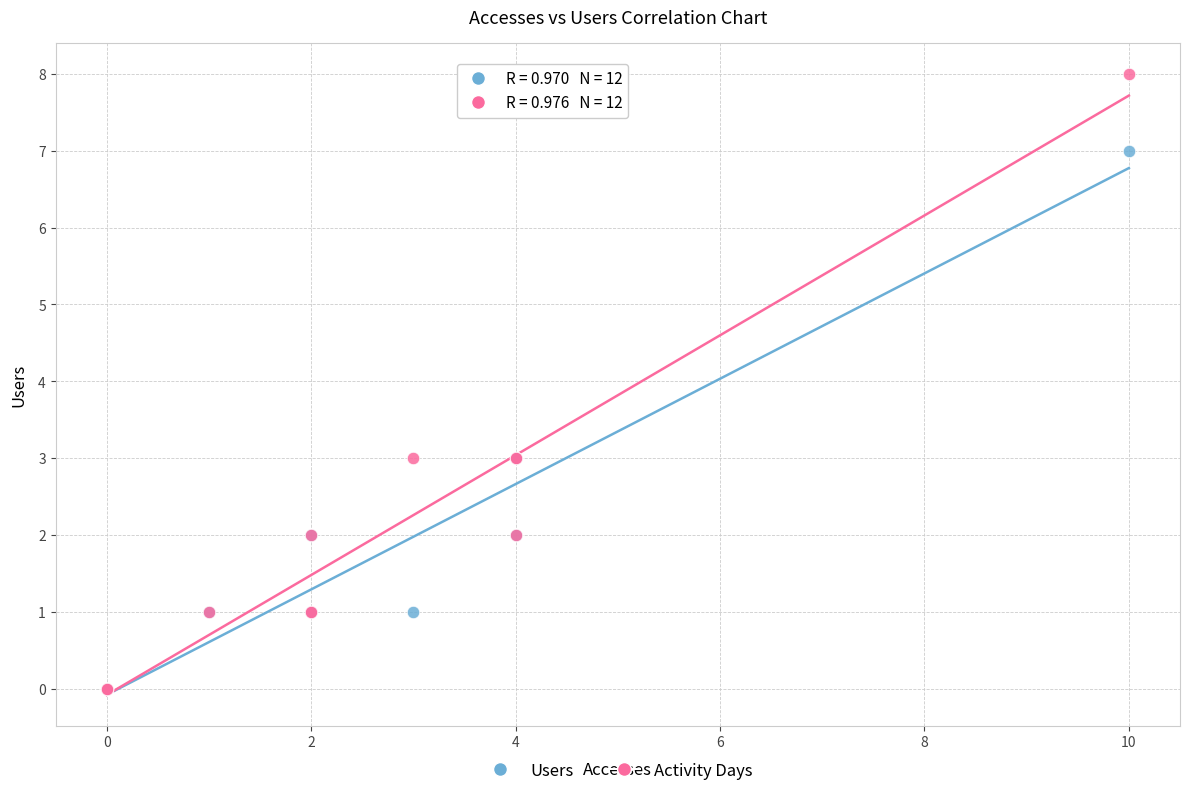

Which series contains the highest Y value?

Activity Days